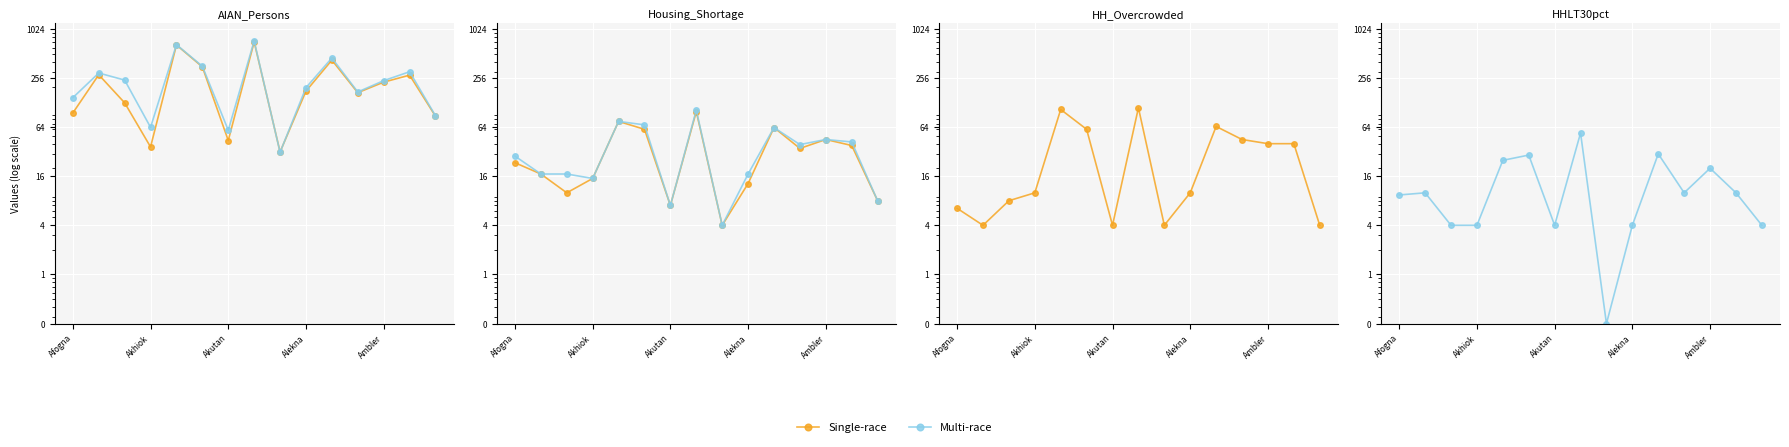

Rank the categories by Multi-race value from lowest to highest.

8, Akutan, Alekna, 6, 9, 14, Afogna, Akhiok, 11, 13, 12, Ambler, 5, 10, 7